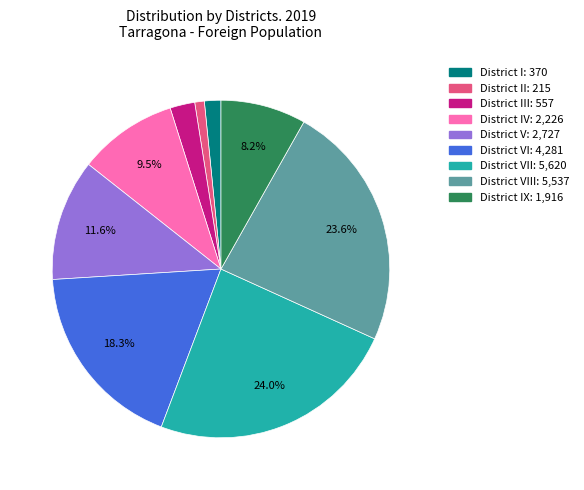

Does any single category account for the majority?

No